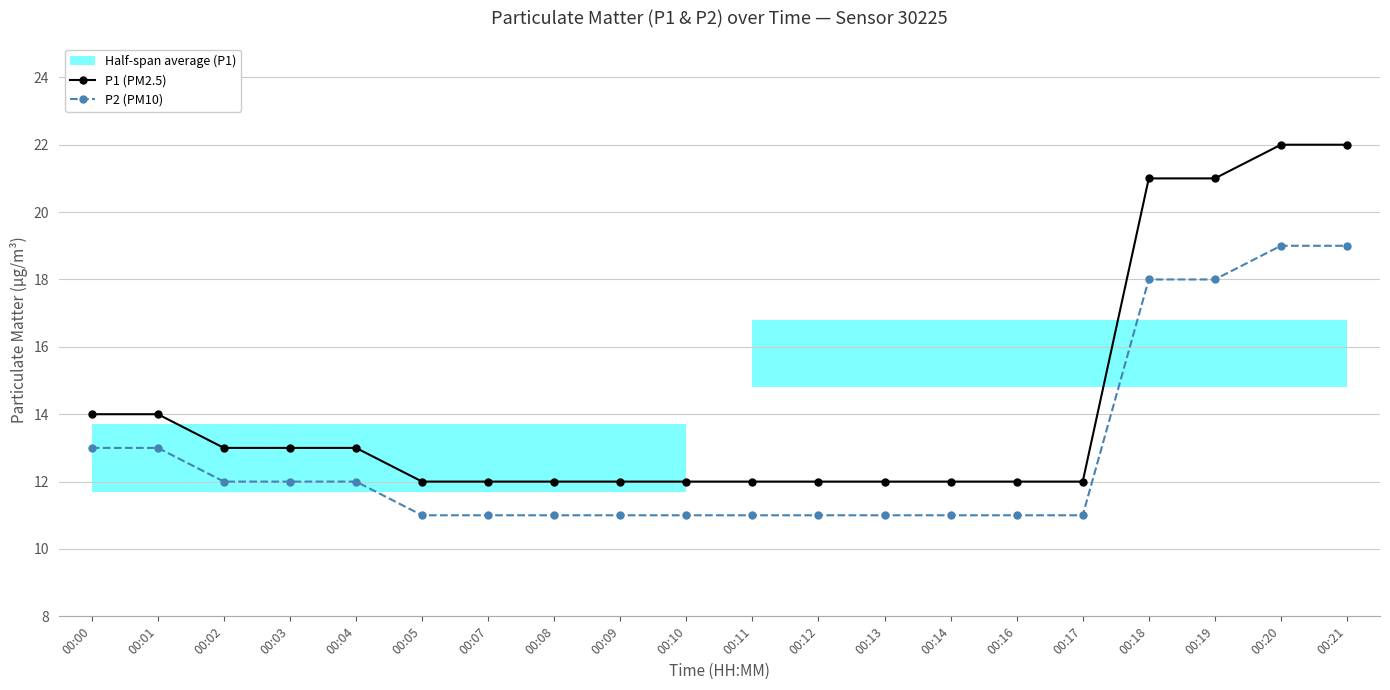

What is the difference between the highest and lowest values at 00:20?

3